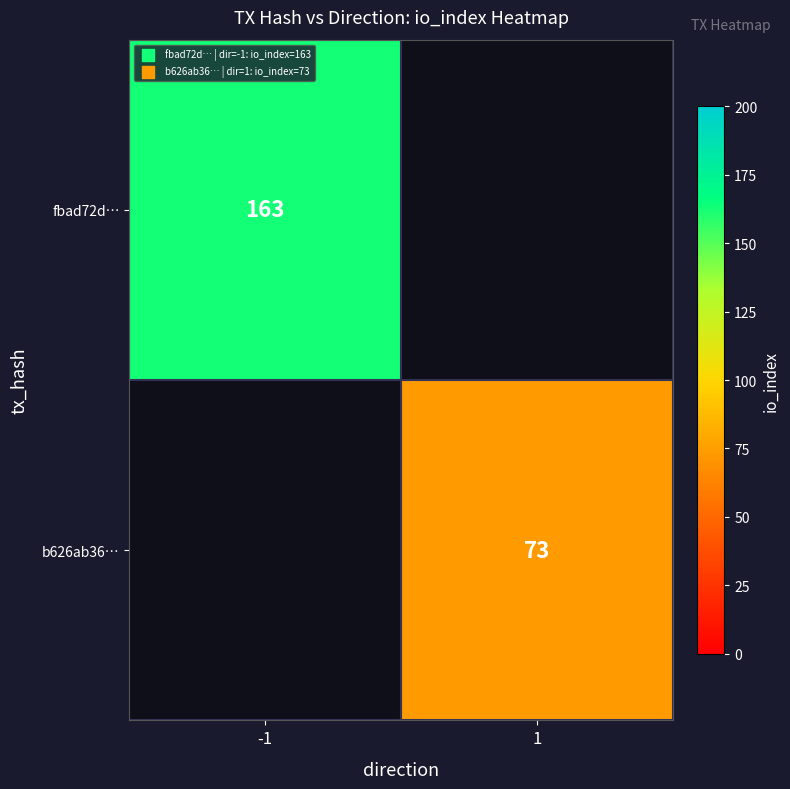

The value of fbad72d… at -1 is 275.3. True or false?

False